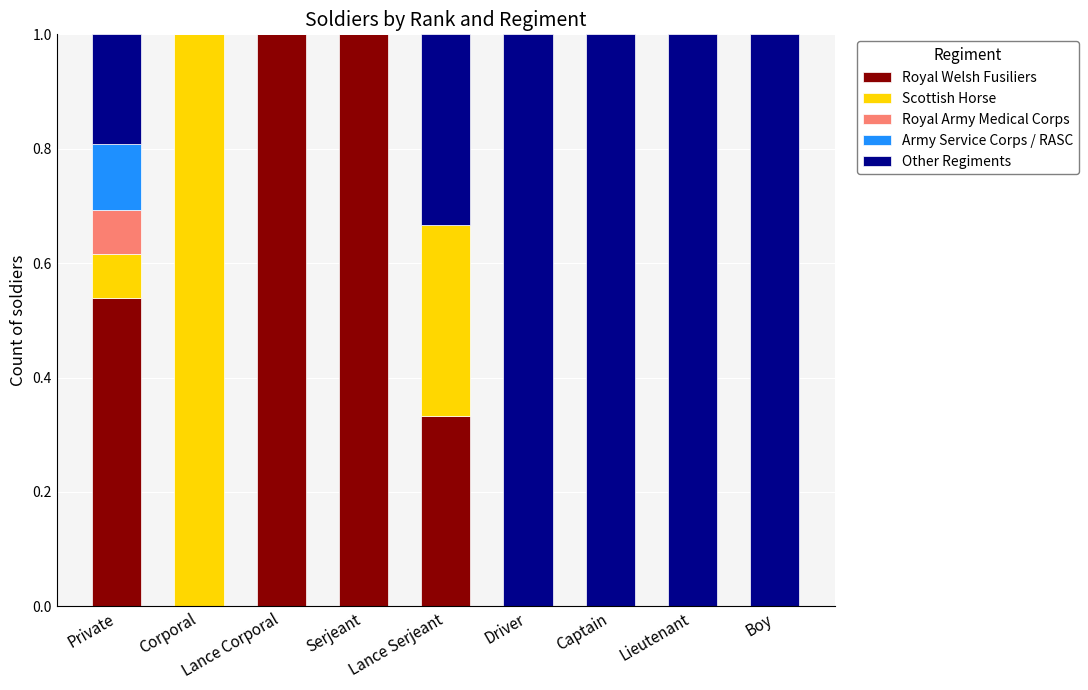

What is the total value across all series at Captain?

1.0